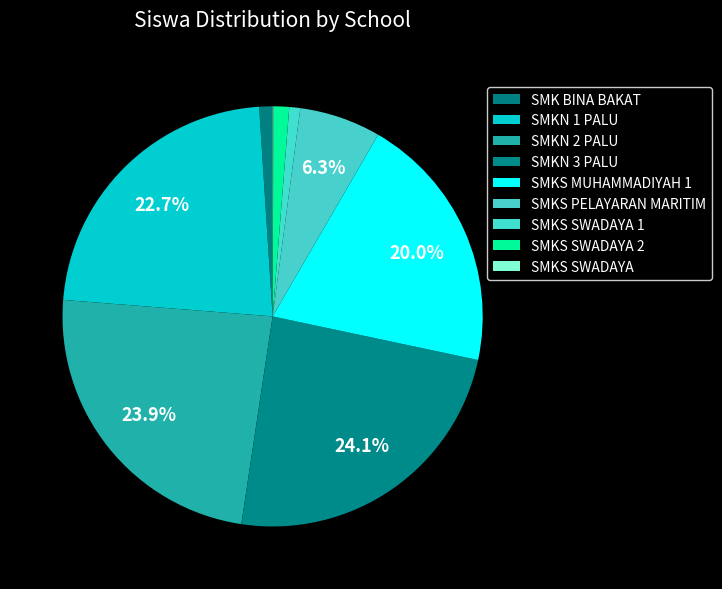

Between SMKN 1 PALU and SMKS SWADAYA 2, which is larger?

SMKN 1 PALU